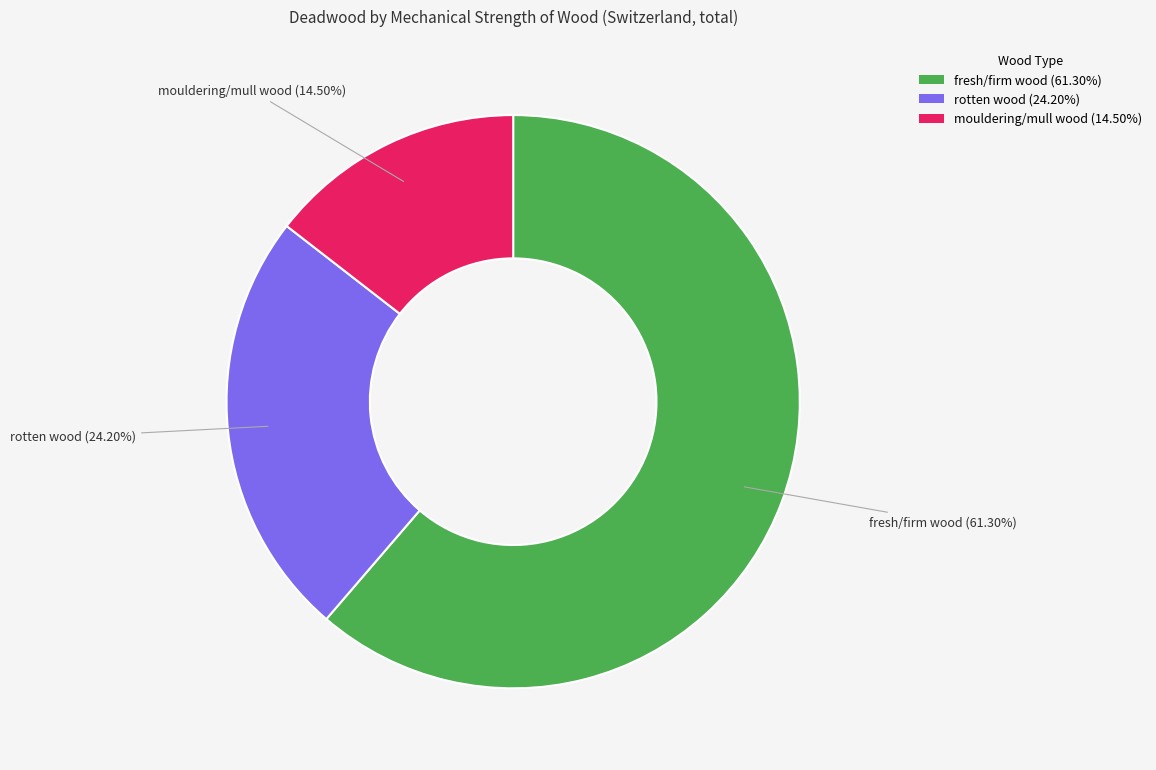

To the nearest percent, what is the difference between the largest and smallest slice percentages?

47%